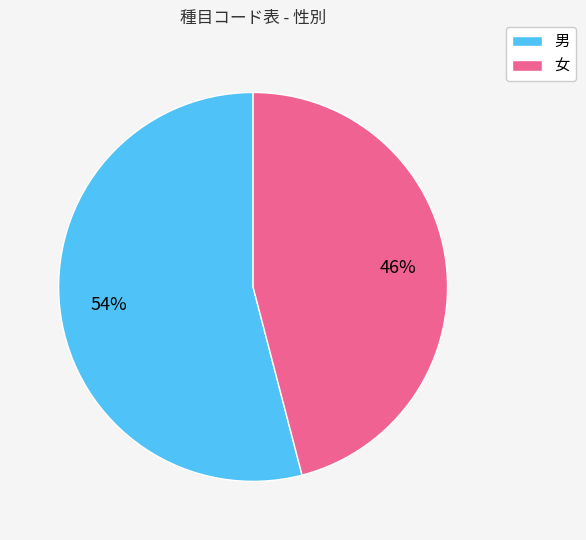

The 男 slice represents 54% of the pie. True or false?

True